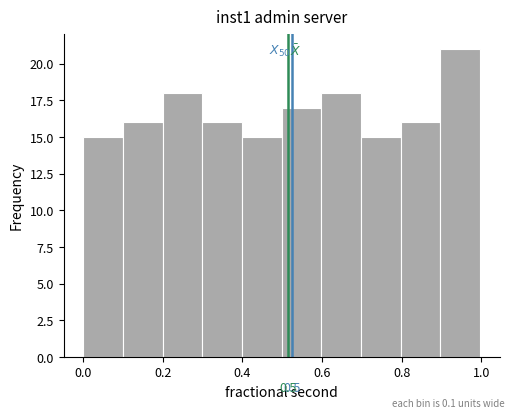

Over which range of the x-axis is the bar tallest?

0.9 to 1.0